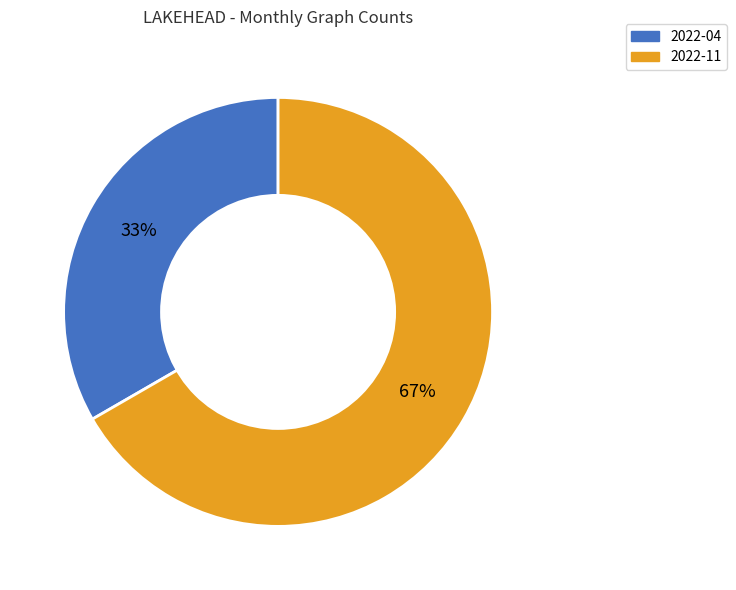

How many slices are in this pie chart?

2